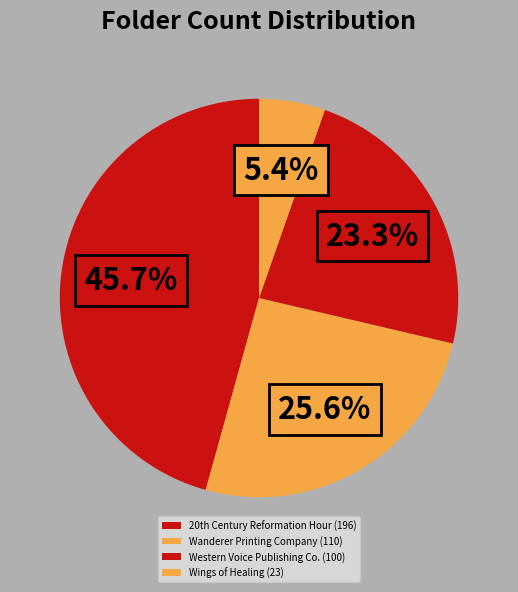

How many segments does this pie chart have?

4